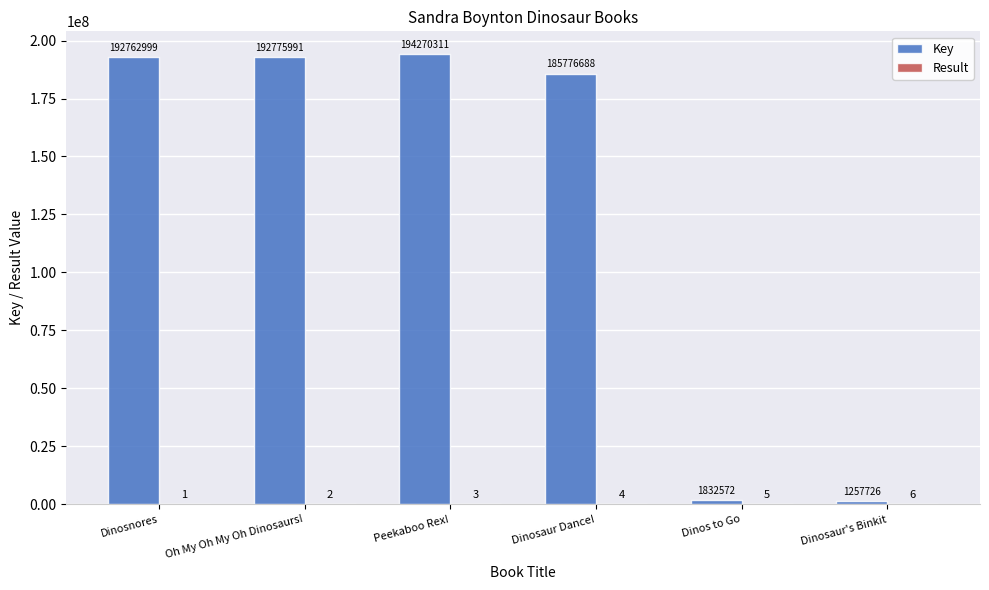

Read the Key value at Dinos to Go, to the nearest 100.

1832600